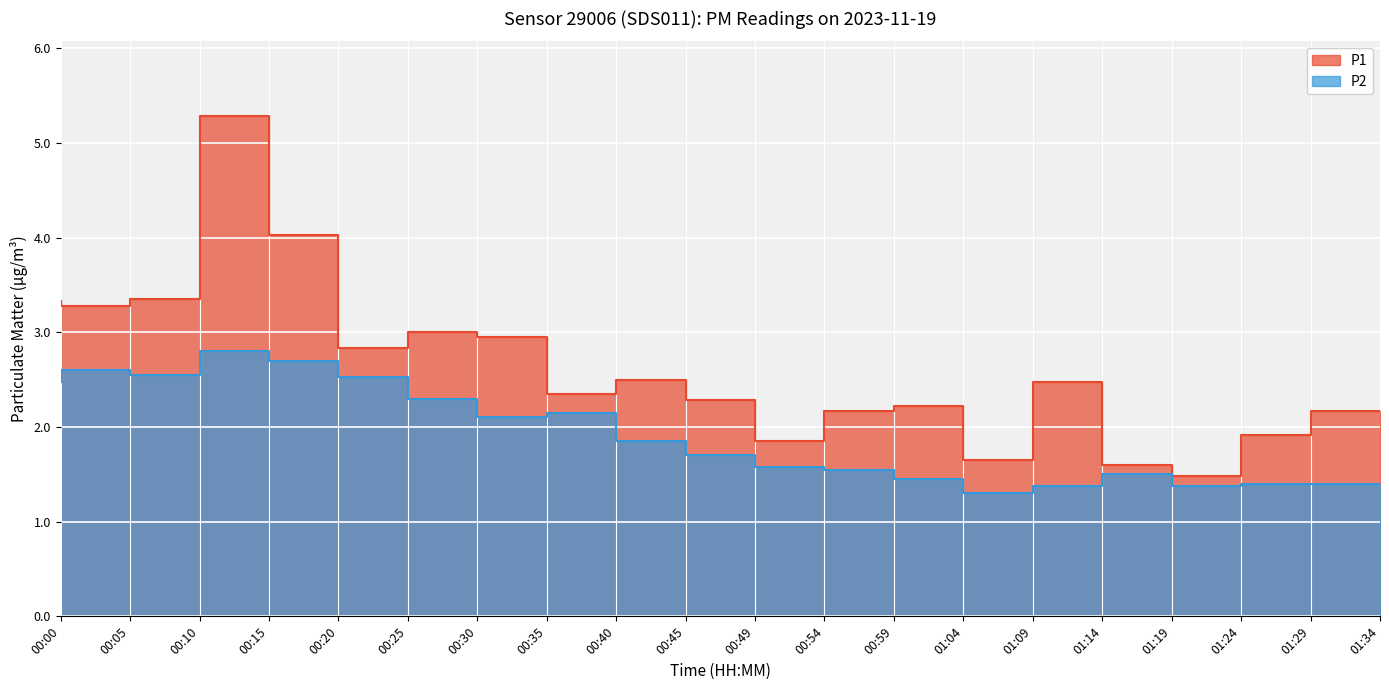

At how many categories does at least one series exceed 3?

5